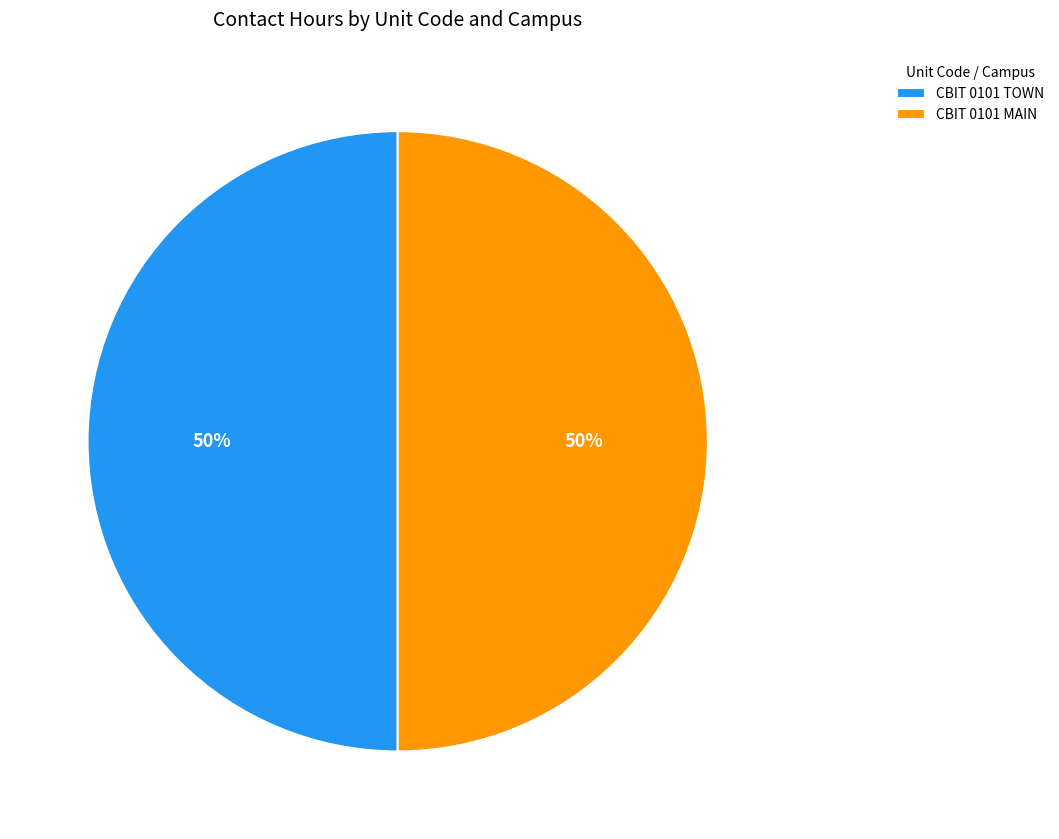

Approximately how many times larger is the value at CBIT 0101 TOWN compared to CBIT 0101 MAIN?

1.0